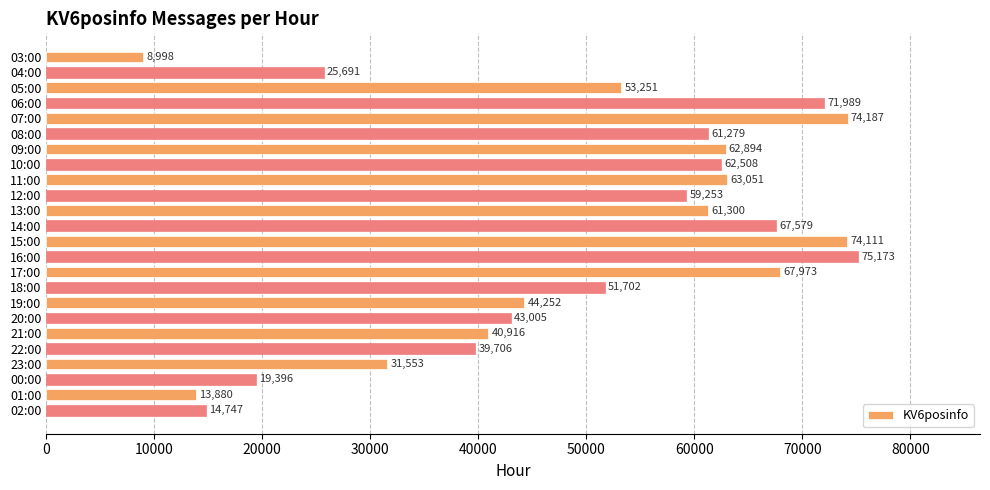

What is the value of the 8th bar from the top?

62508